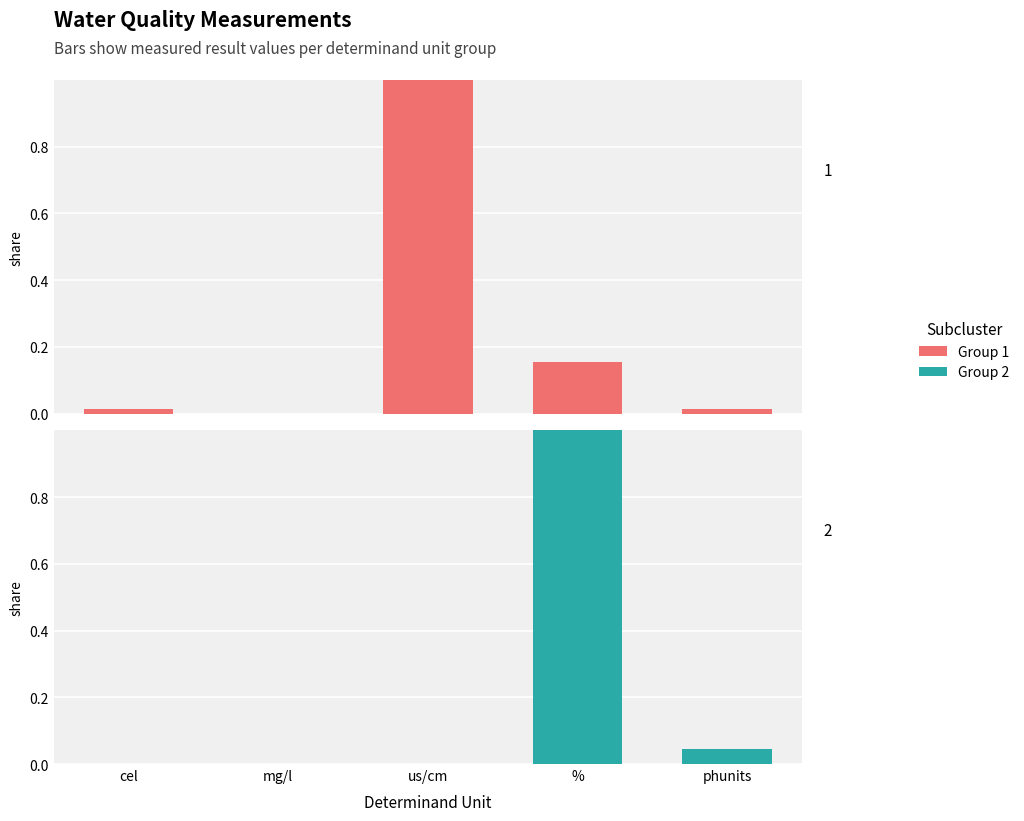

True or false: Group 1 has a value of 0.2 at %.

True